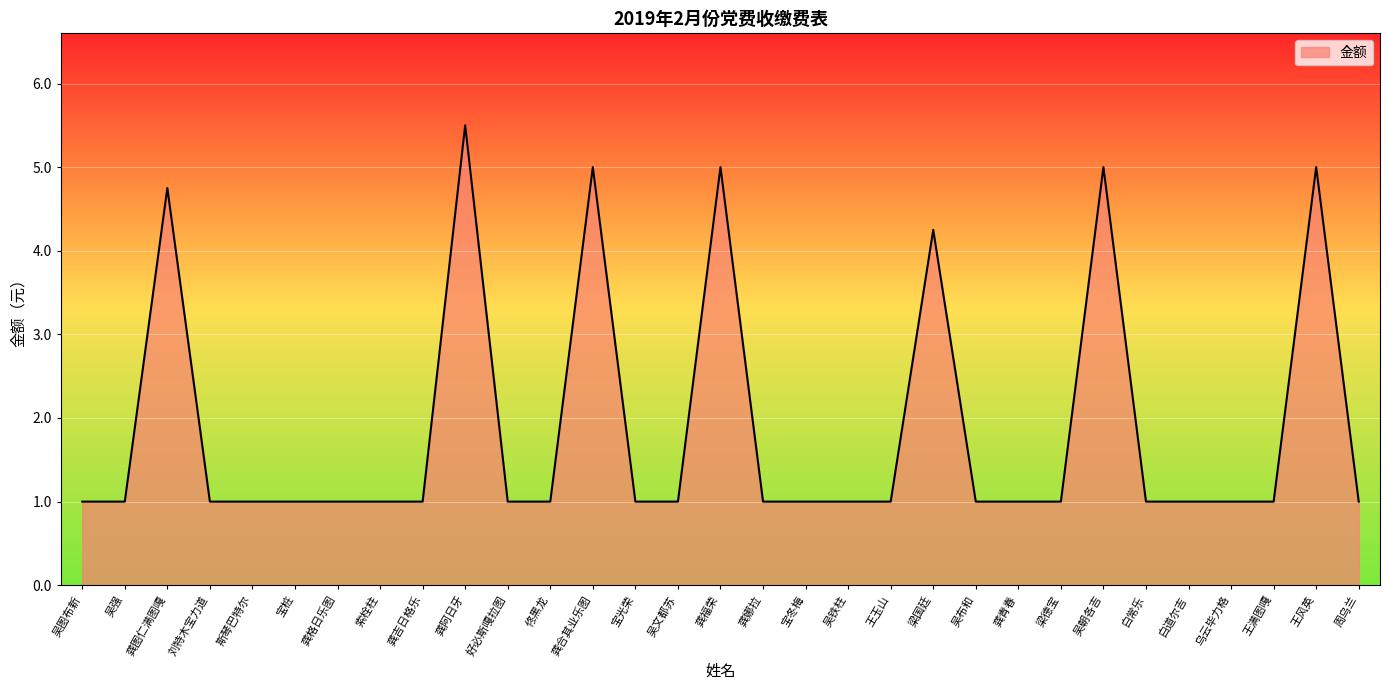

What is the approximate value at 索栓柱?

1.0